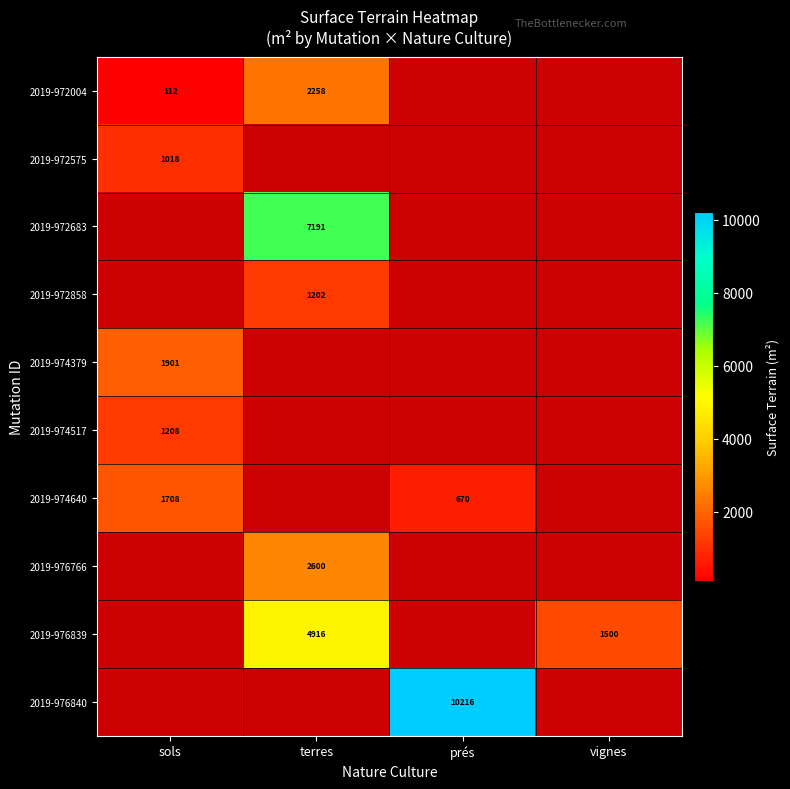

The 2019-972858 series shows 464 at terres. True or false?

False